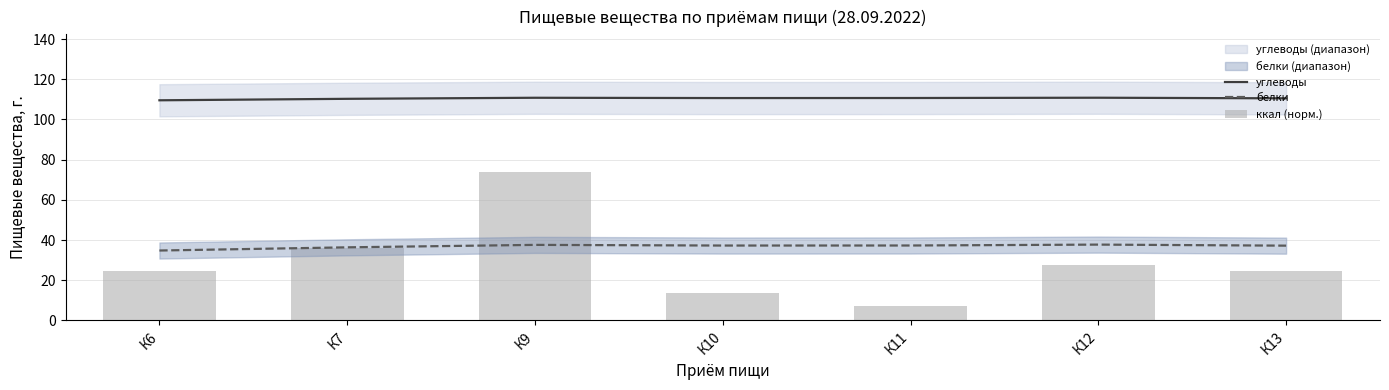

What is the value of the белки bar at the 4th from the left?

37.3